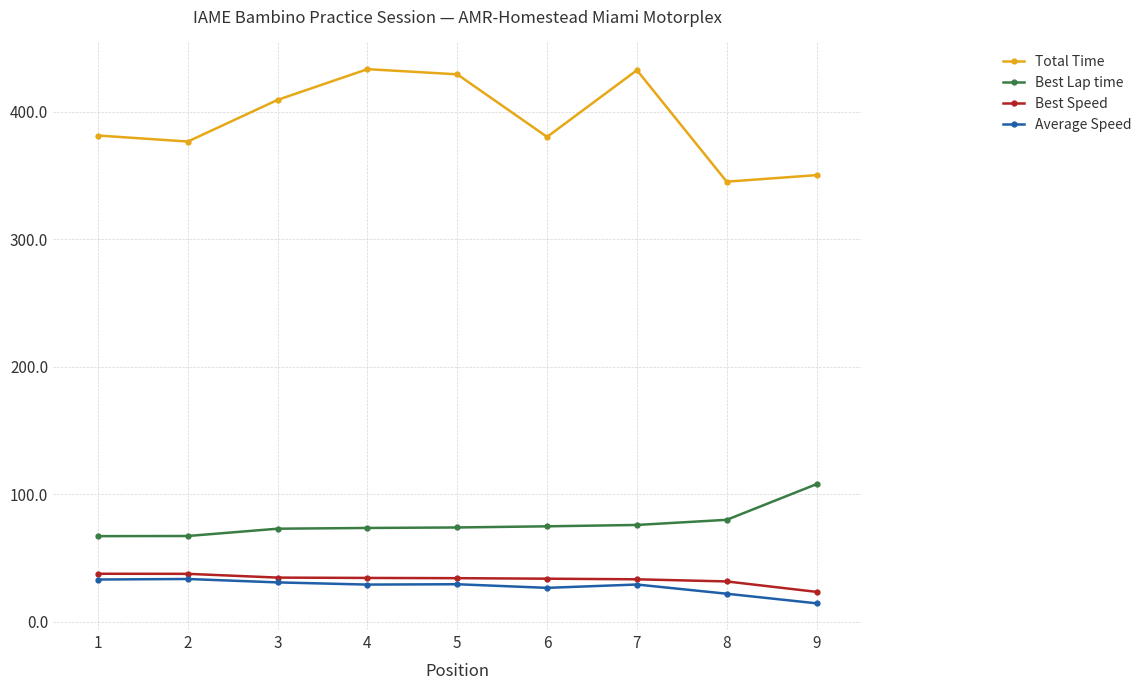

Rank the series by their maximum value, from highest to lowest.

Total Time, Best Lap time, Best Speed, Average Speed